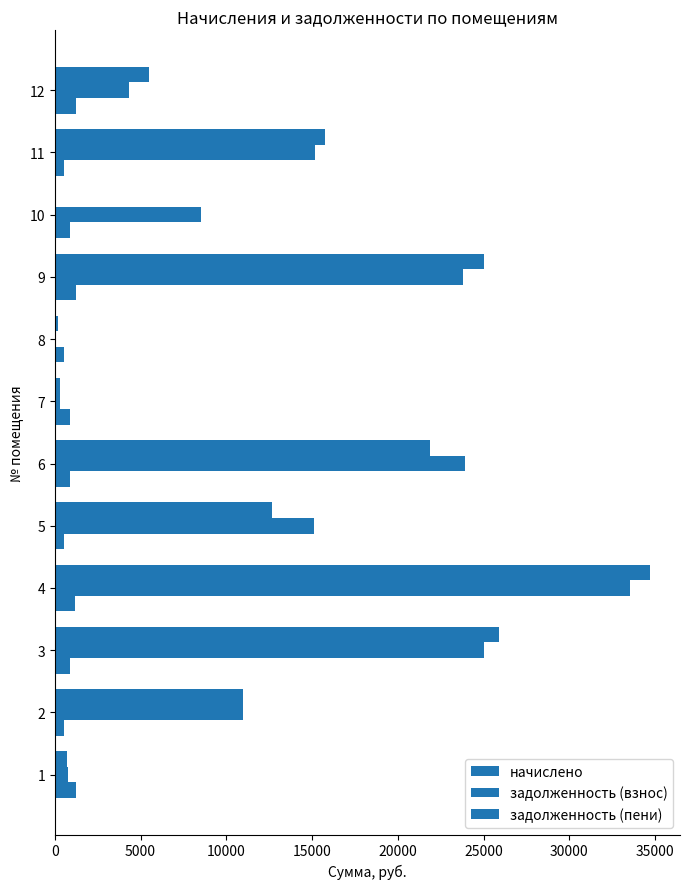

At how many categories does at least one series exceed 12008?

6